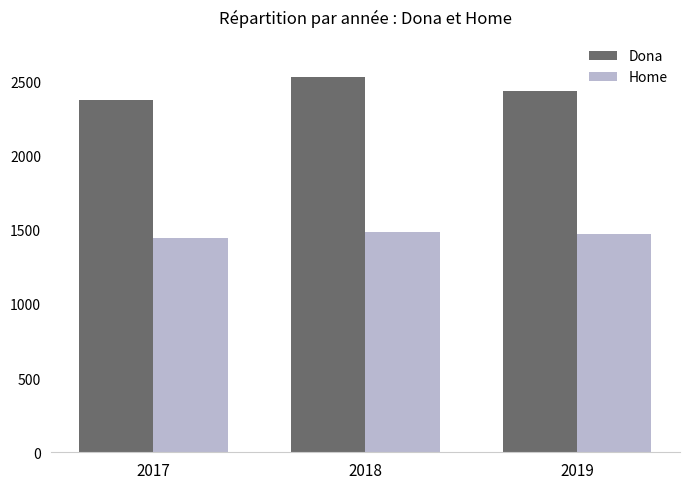

What is the maximum value shown in the chart?

2533